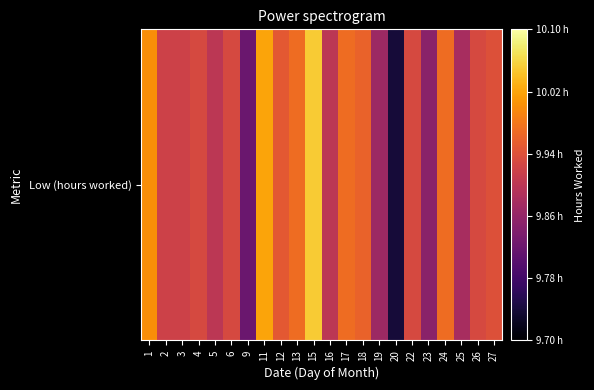

What is the sum of the values at 27 and 12?

19.9